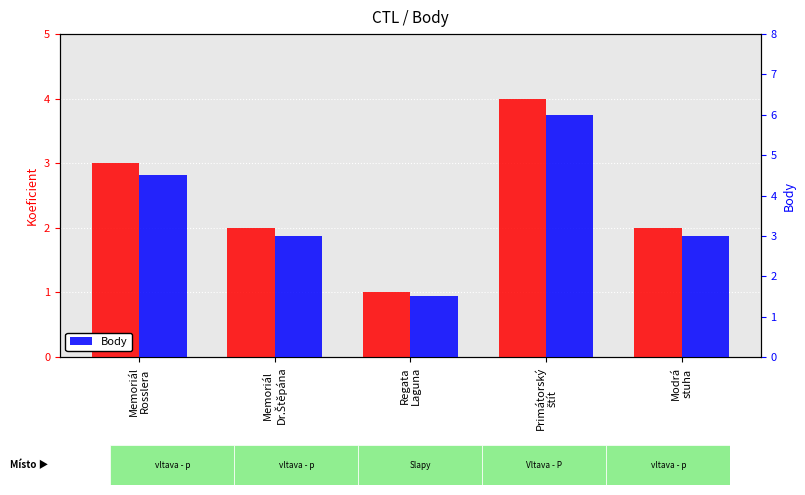

Which series has the largest total across all categories?

Body